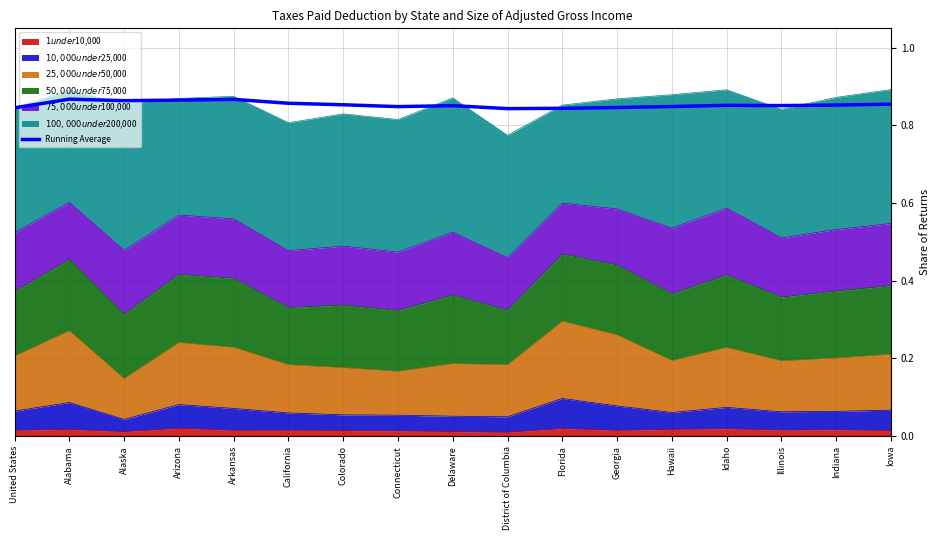

What is the sum of the values at Georgia and Alabama?

1.7